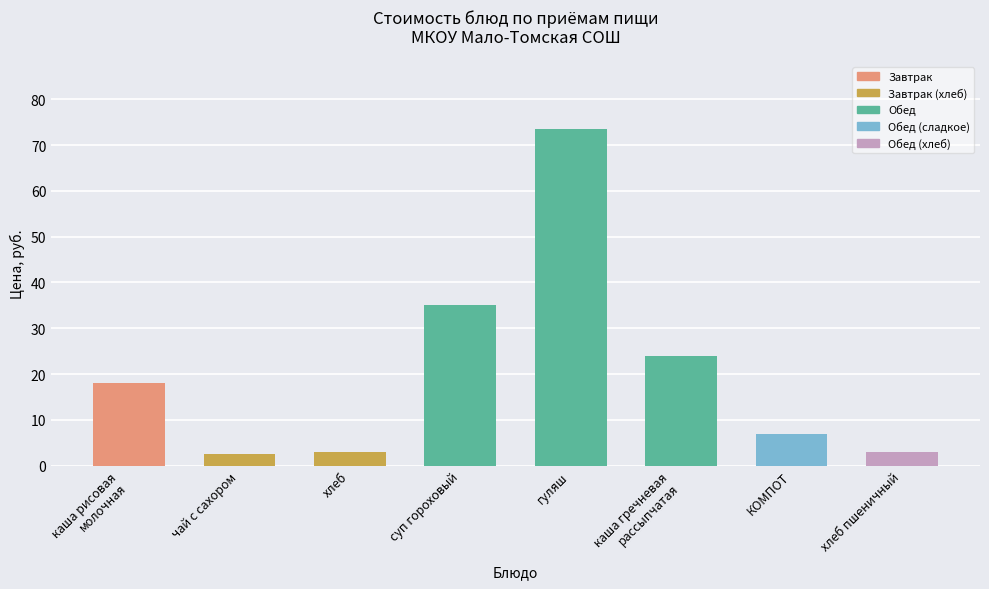

The chart shows a value of 35.0 at суп гороховый. True or false?

True